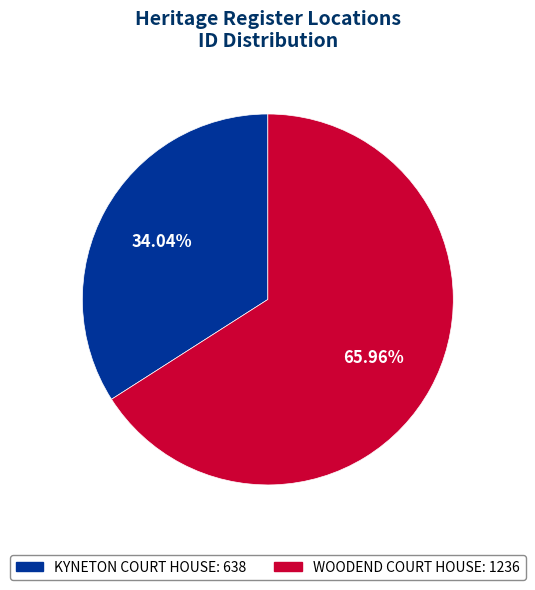

Combined, what portion of the pie is KYNETON COURT HOUSE and WOODEND COURT HOUSE?

100.0%